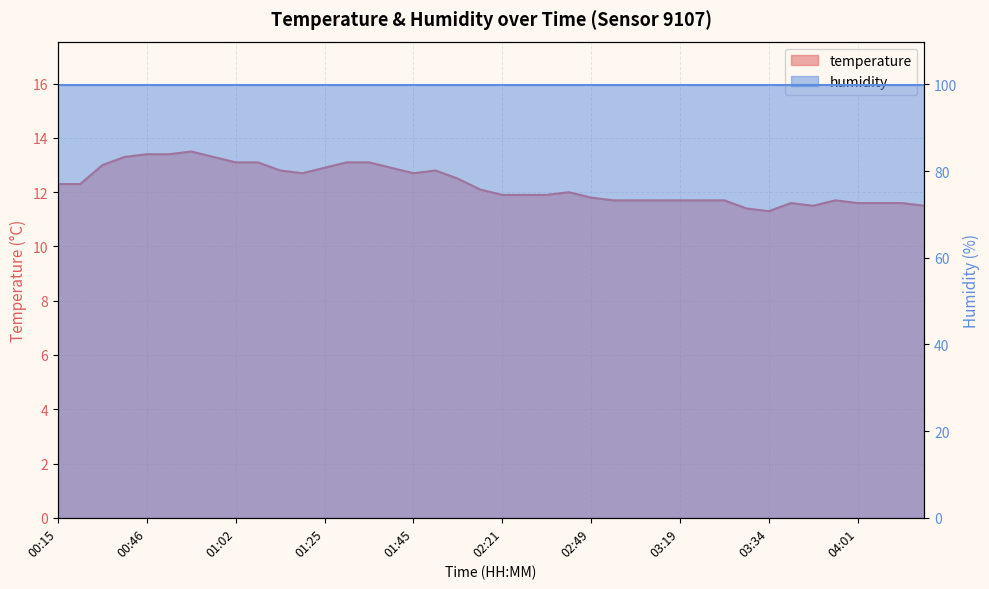

What is the difference between the values at 03:17 and 00:43?

1.6